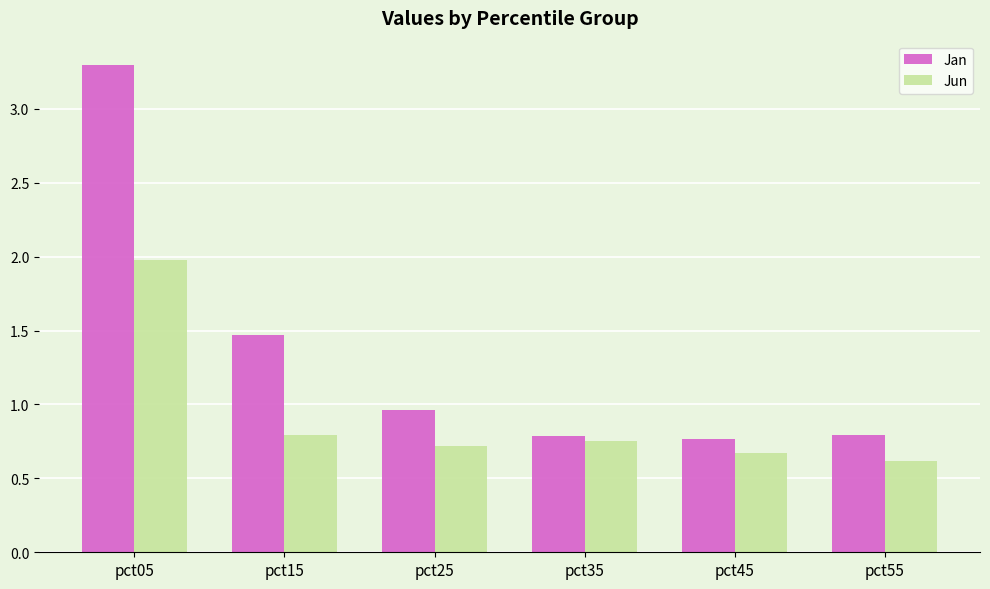

What is the spread (max minus min) of values at pct55?

0.2